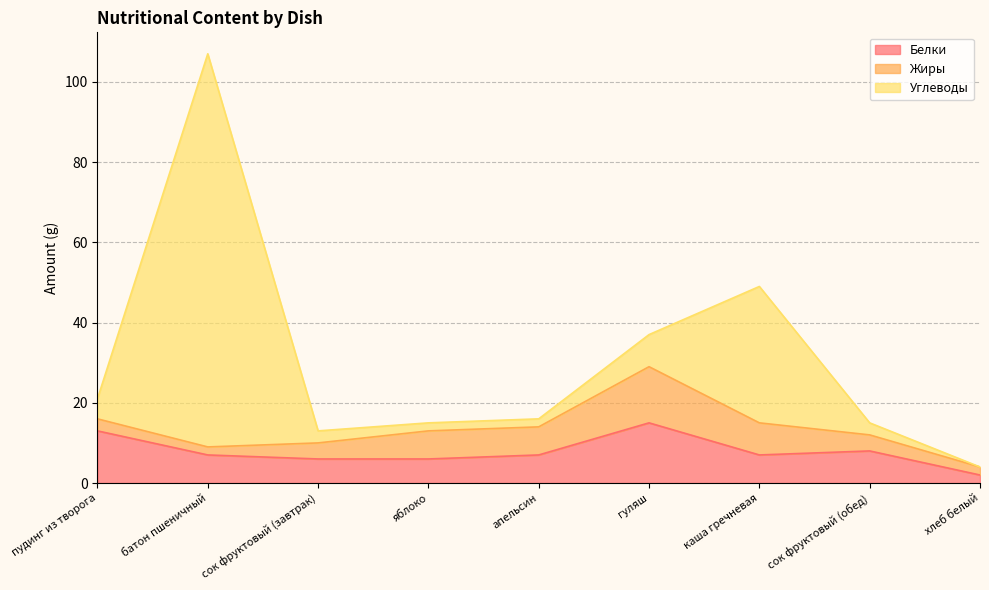

What is the spread (max minus min) of values at батон пшеничный?

96